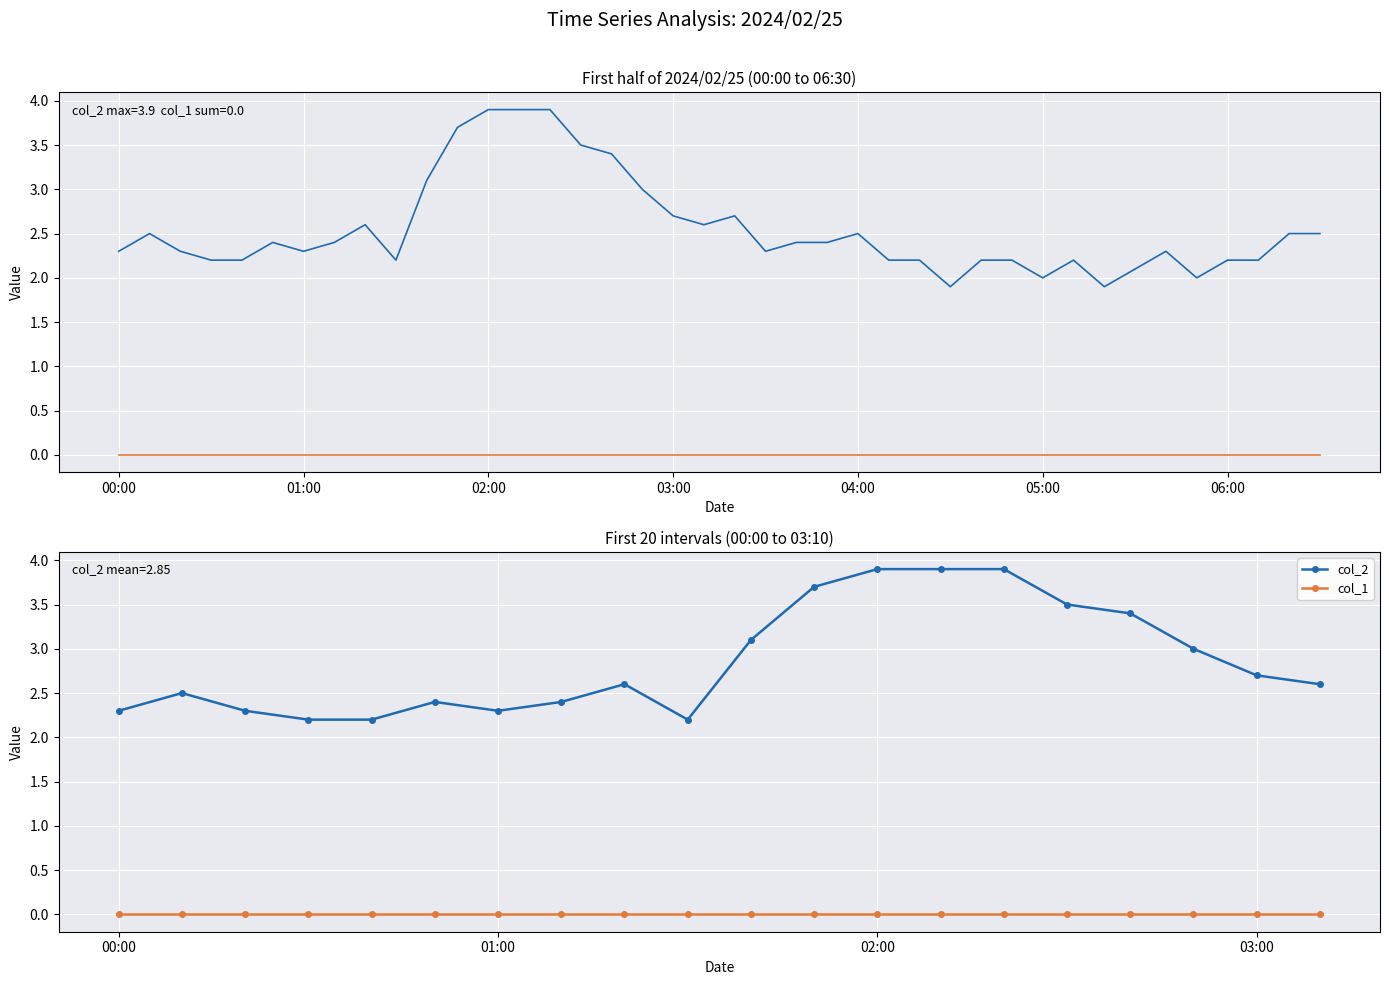

In col_2, how many points are lower than both neighbors (excluding endpoints)?

2